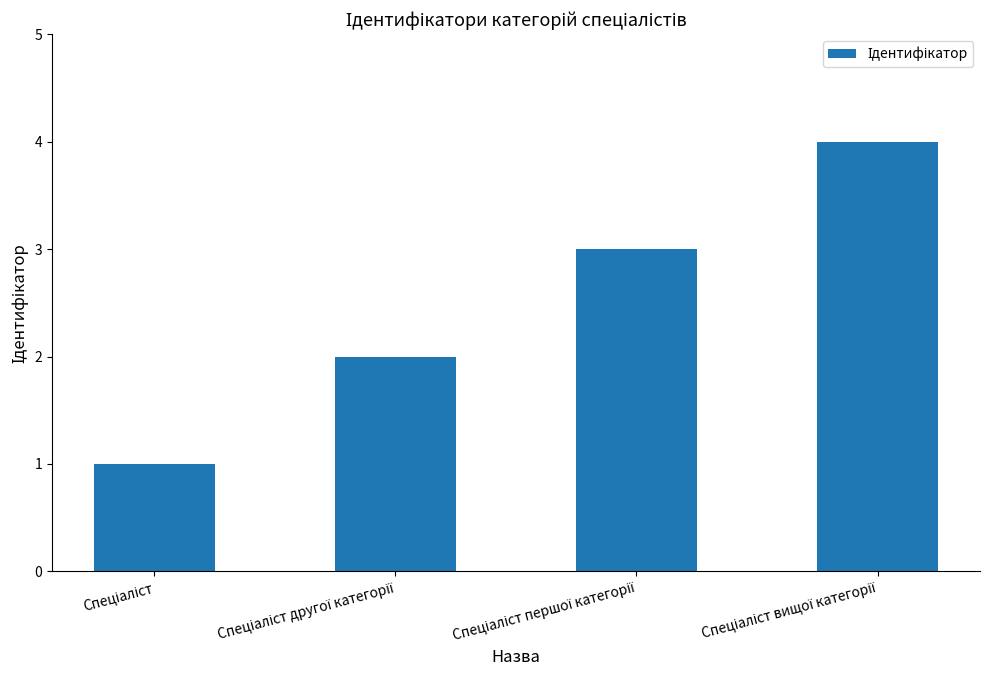

What is the sum of all values?

10